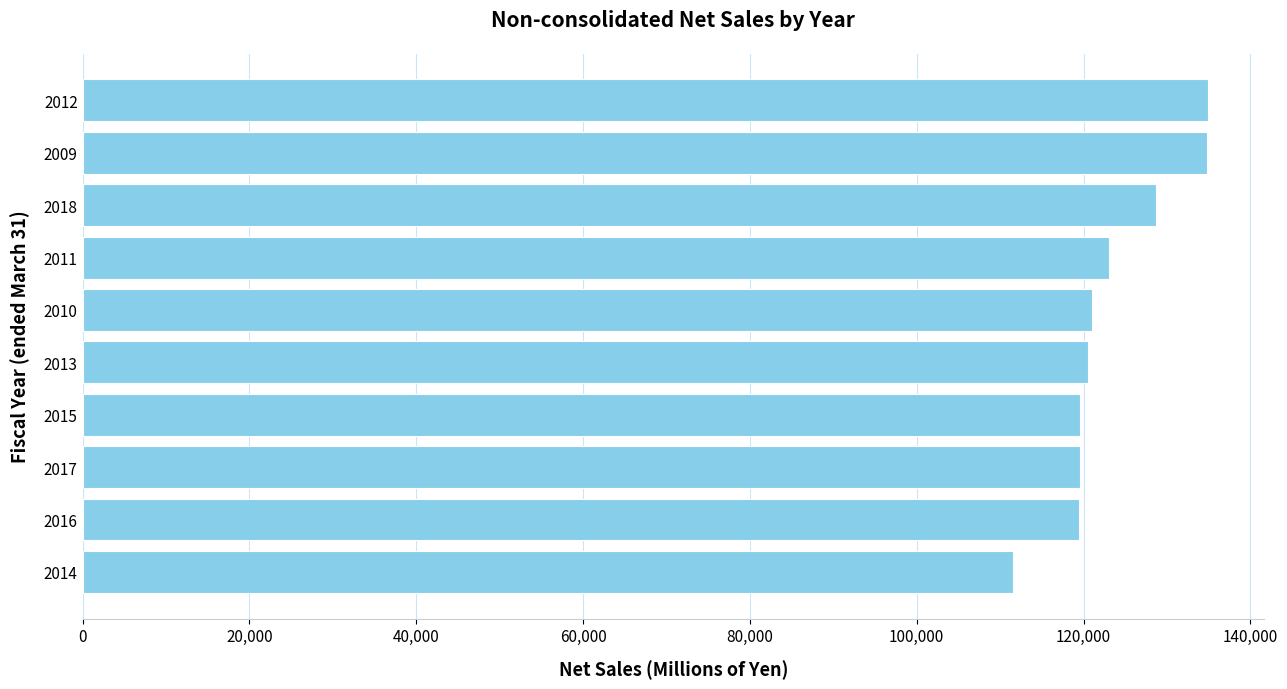

Approximately how many times larger is the value at 2018 compared to 2017?

1.1